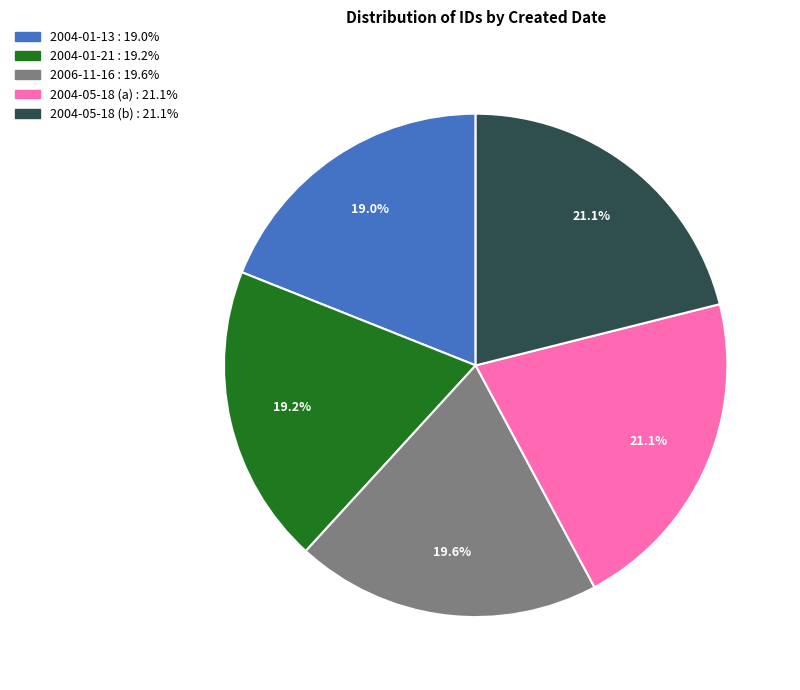

Combined, do 2006-11-16 and 2004-05-18 (a) account for over 50%?

No